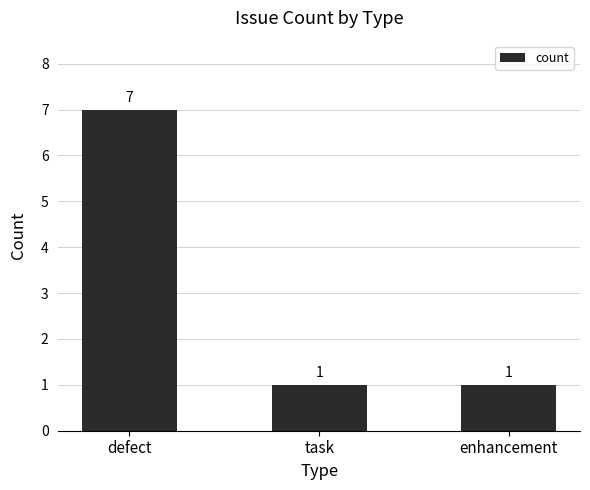

How many bars are there in total?

3